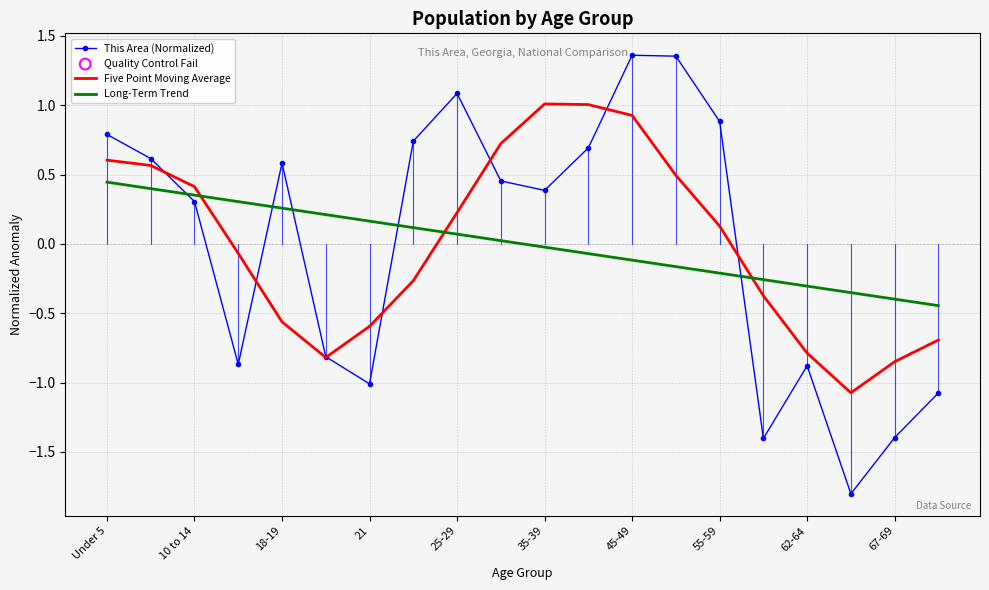

What is the lowest value of the This Area (Normalized) series?

-1.8